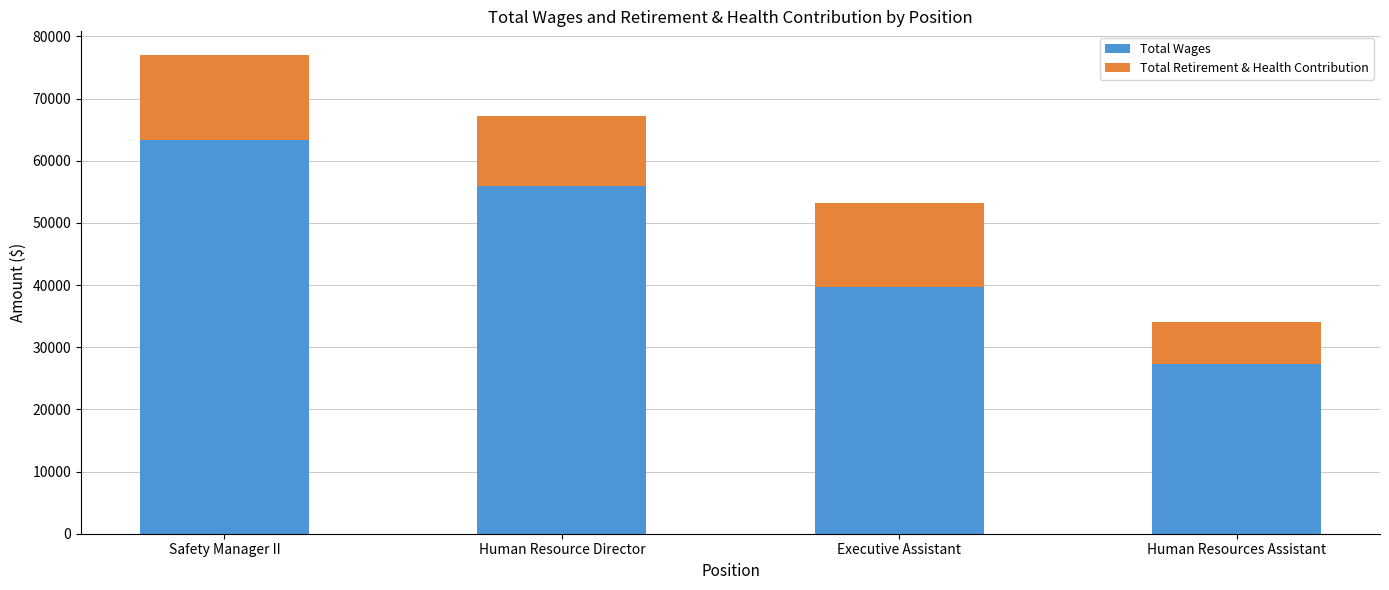

How many data points does each series have?

4